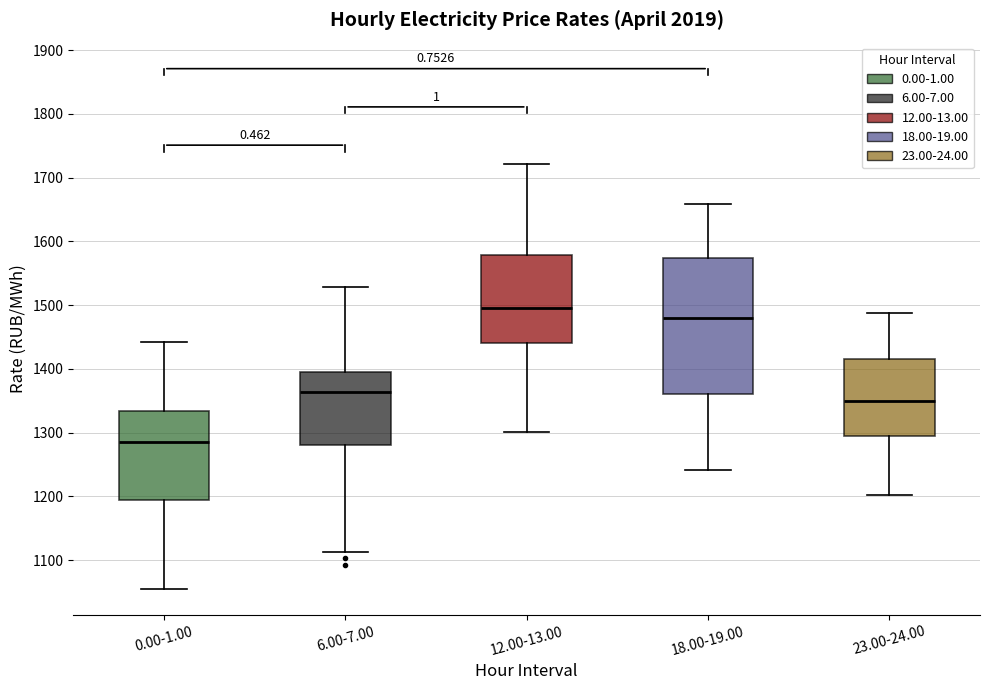

Reading left to right, read every box against the y-axis: the position of its median line, the range the box covers, and the ends of its whiskers. The values are not printed on the chart, so give them approximately, as read against the axis.

0.00-1.00: median 1280, box 1190 to 1330, whiskers 1050 to 1440
6.00-7.00: median 1360, box 1280 to 1400, whiskers 1110 to 1530
12.00-13.00: median 1500, box 1440 to 1580, whiskers 1300 to 1720
18.00-19.00: median 1480, box 1360 to 1570, whiskers 1240 to 1660
23.00-24.00: median 1350, box 1300 to 1420, whiskers 1200 to 1490